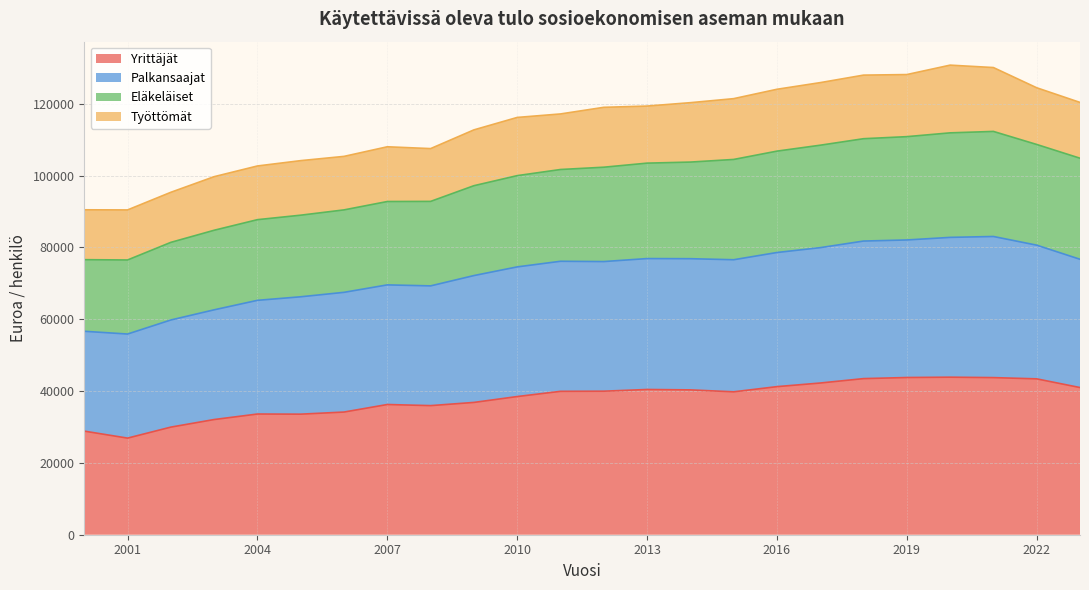

The Palkansaajat series shows 74589 at 2010. True or false?

True